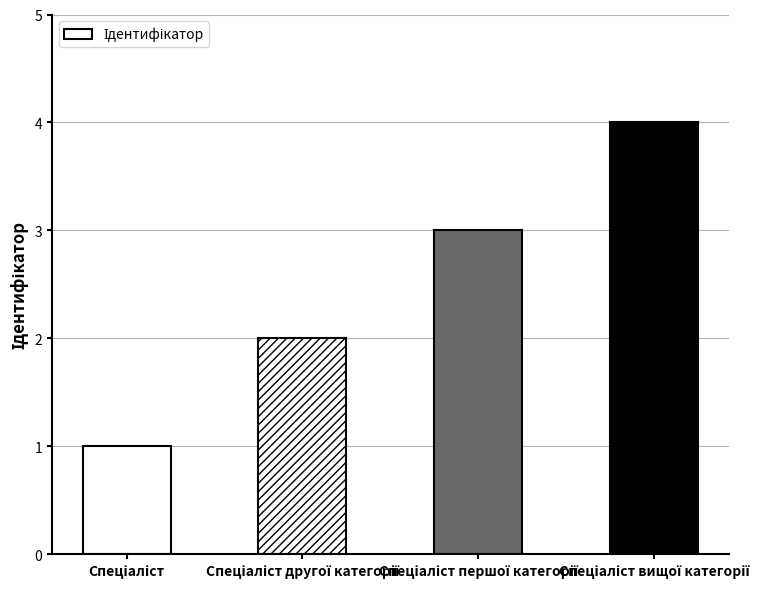

What is the difference between the maximum and minimum values?

3